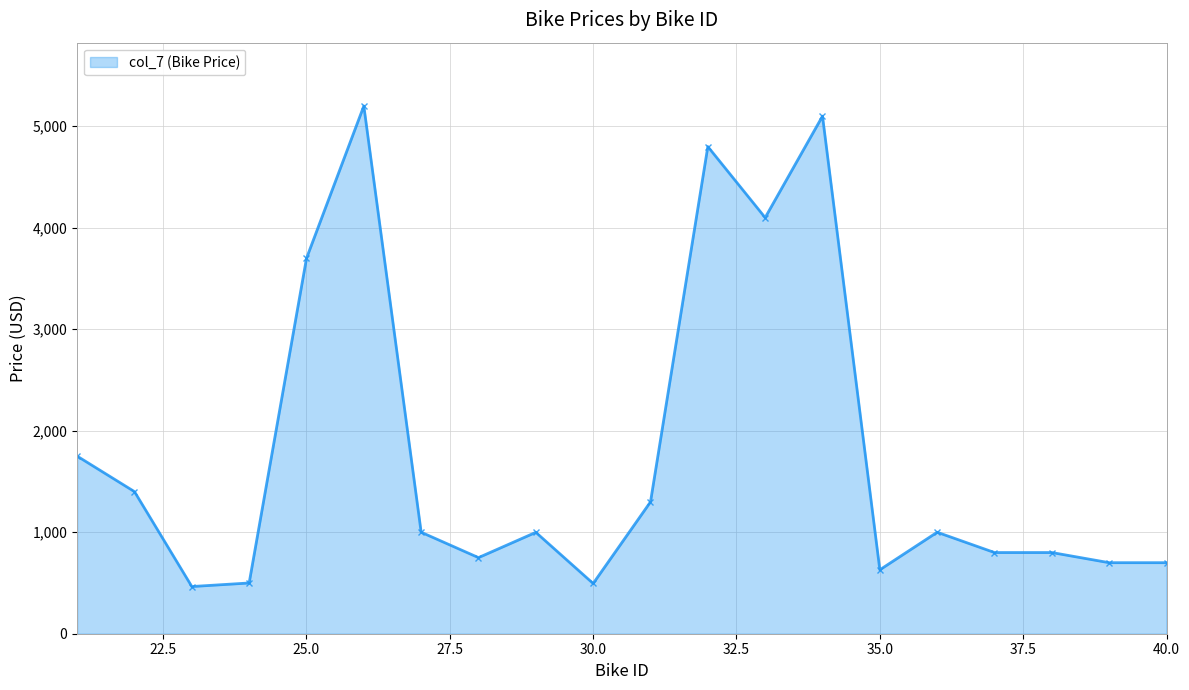

What is the value of the 4th point from the left?

500.0